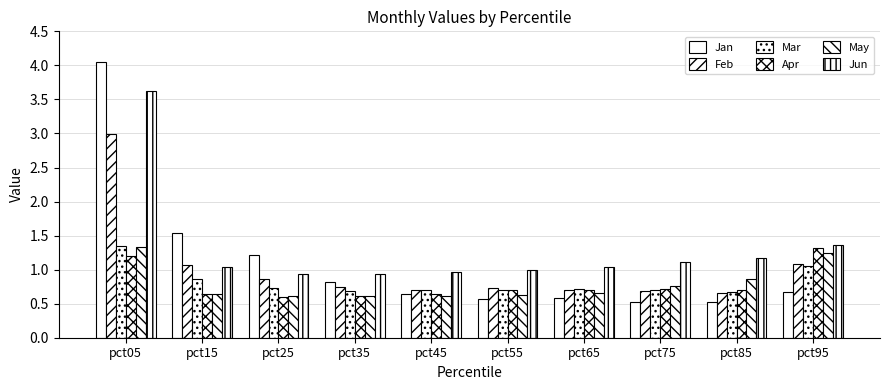

The value of Apr at pct25 is 1.1. True or false?

False